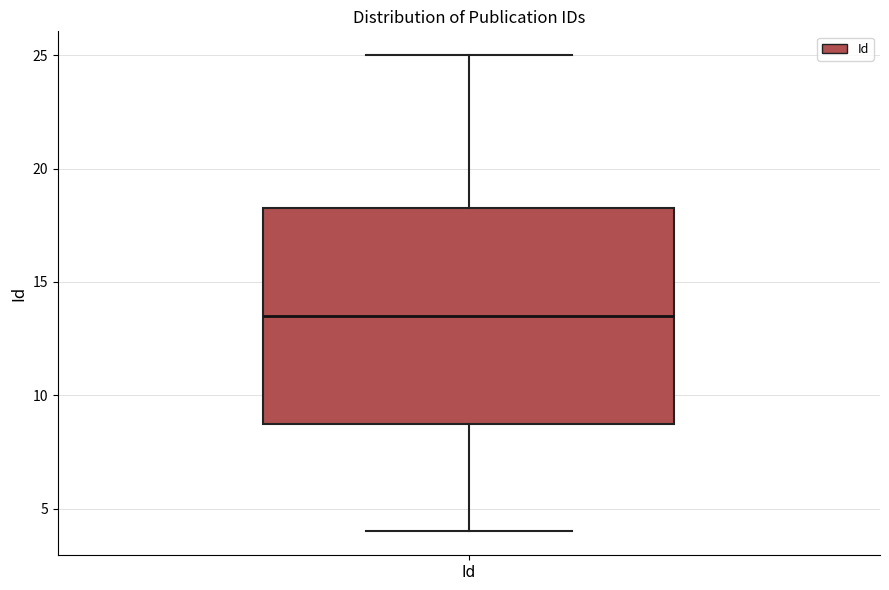

Where does the upper whisker of the box for Id end on the y-axis? The values are not printed on the chart, so give them approximately, as read against the axis.

25.0